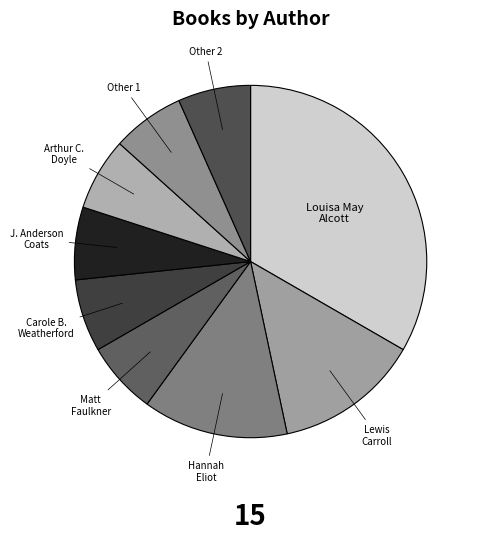

Do Hannah Eliot and Other 2 together represent more than half of the pie?

No